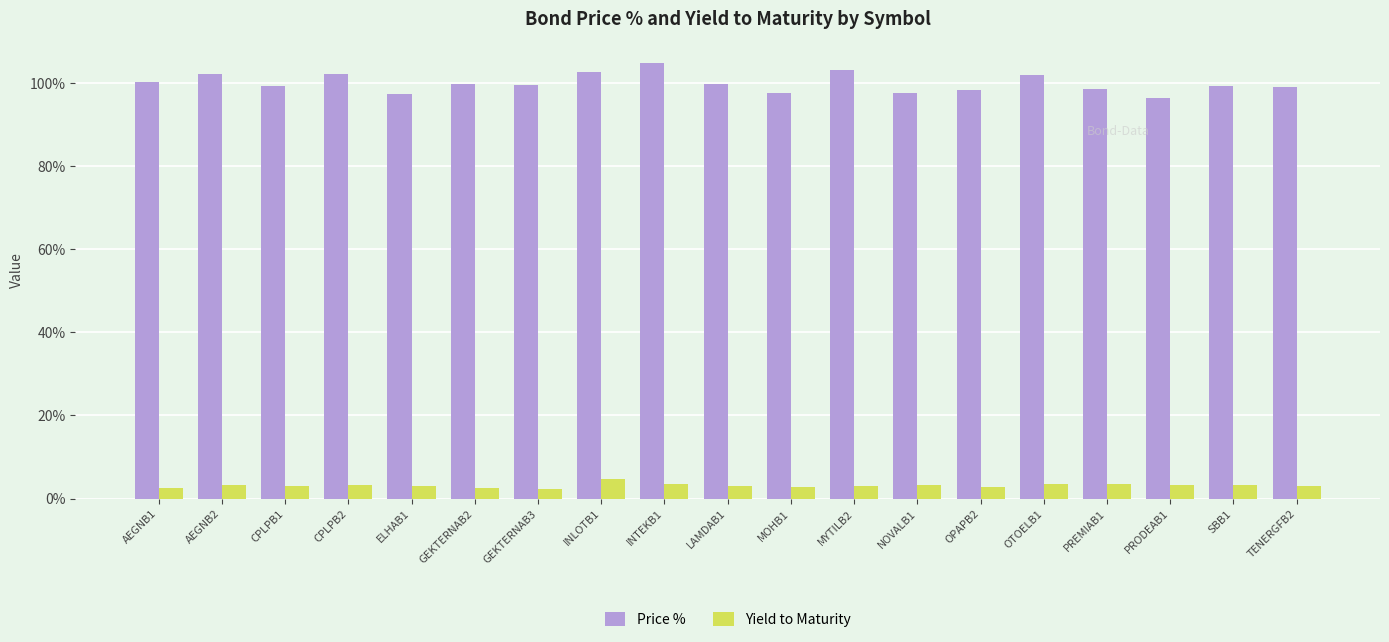

The value of Price % at CPLPB2 is 102.0. True or false?

True